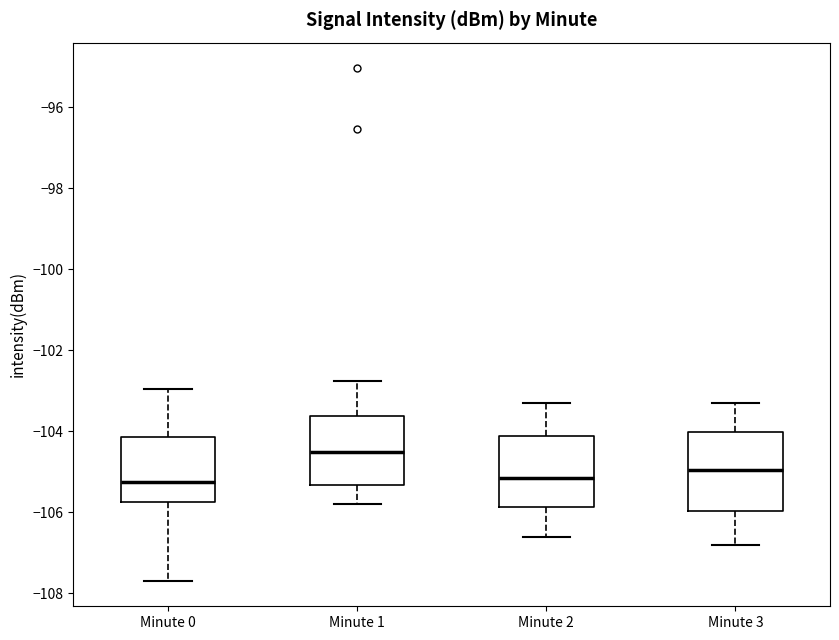

Reading left to right, read every box against the y-axis: the position of its median line, the range the box covers, and the ends of its whiskers. The values are not printed on the chart, so give them approximately, as read against the axis.

Minute 0: median -105.2, box -105.8 to -104.2, whiskers -107.6 to -103.0
Minute 1: median -104.4, box -105.4 to -103.6, whiskers -105.8 to -102.8
Minute 2: median -105.2, box -105.8 to -104.2, whiskers -106.6 to -103.2
Minute 3: median -105.0, box -106.0 to -104.0, whiskers -106.8 to -103.2